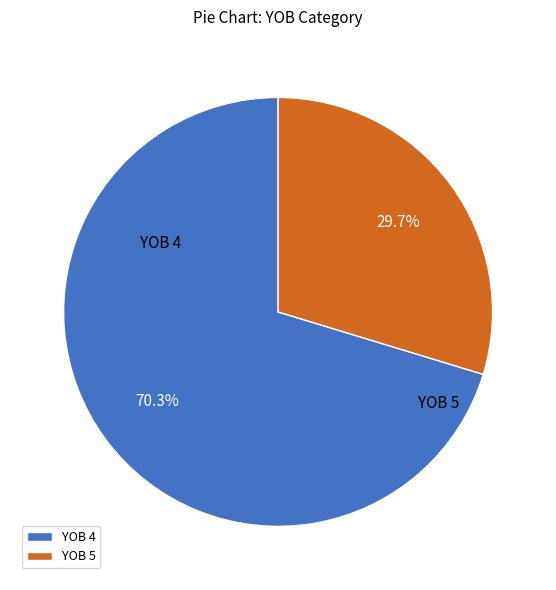

Does YOB 4 represent more than half of the total?

Yes